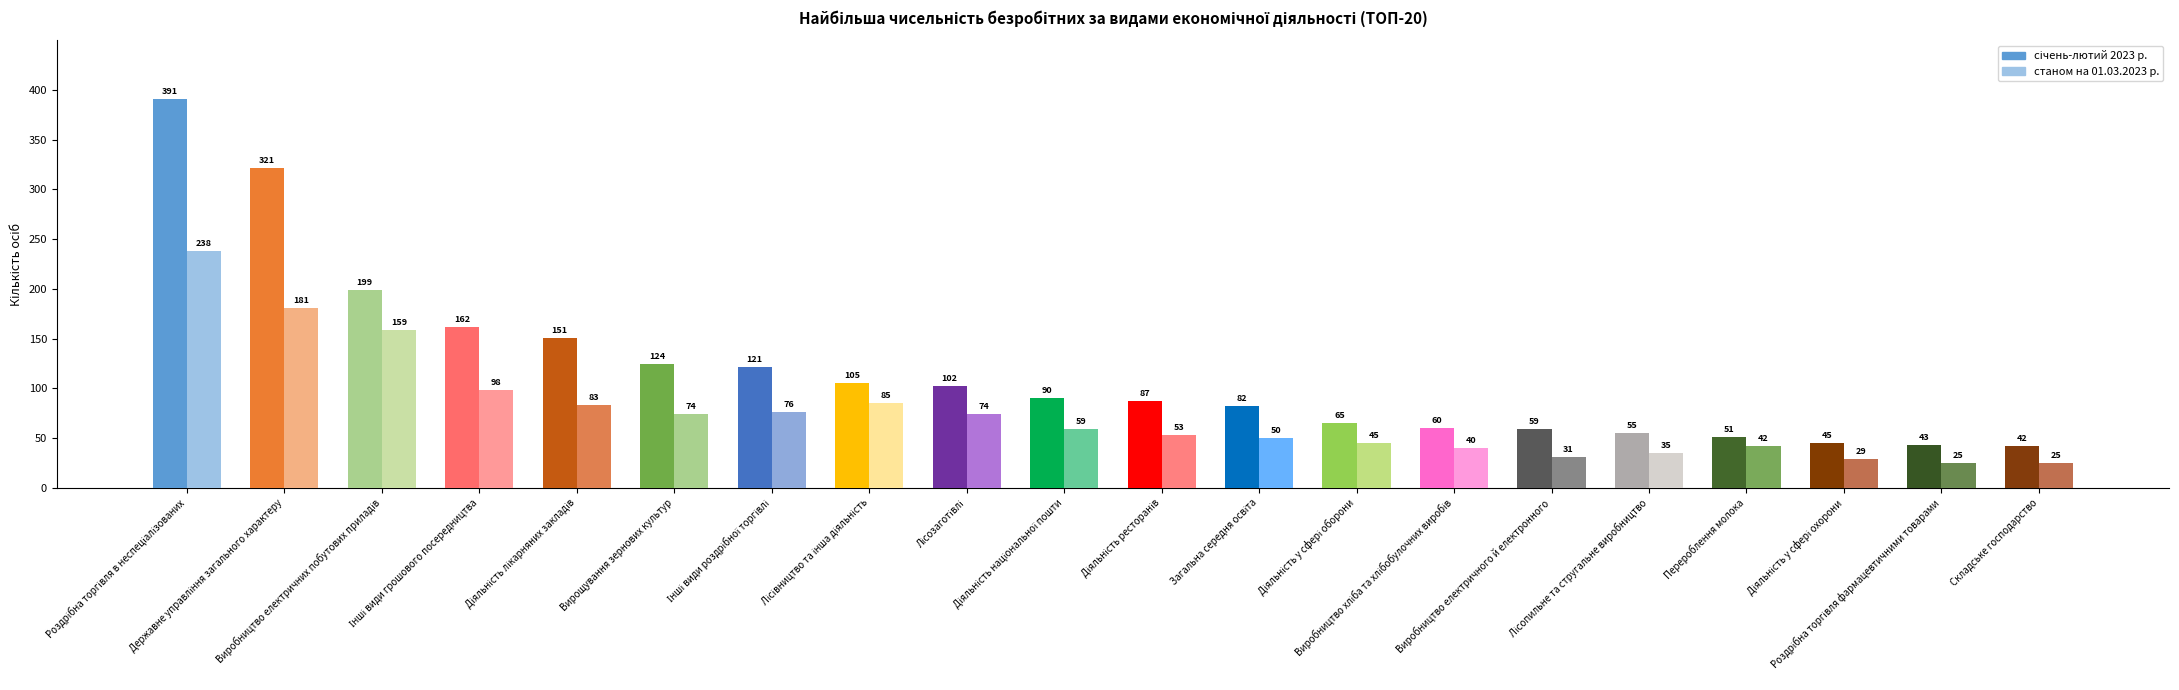

Which has a higher value, Виробництво хліба та хлібобулочних виробів or Лісівництво та інша діяльність?

Лісівництво та інша діяльність